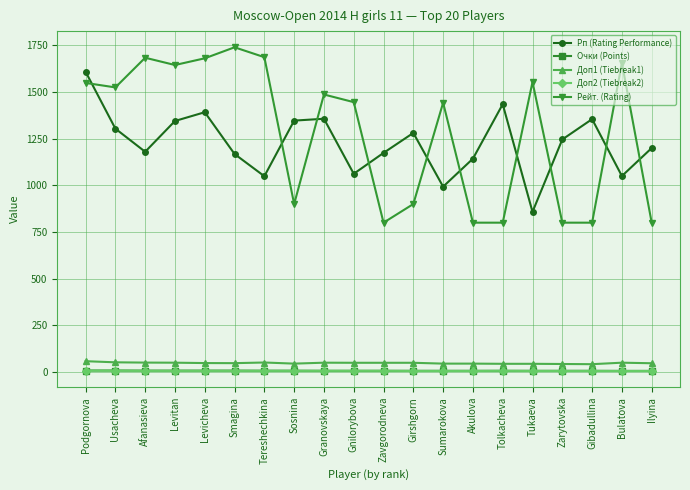

True or false: Рейт. (Rating) and Доп1 (Tiebreak1) cross at least once.

False